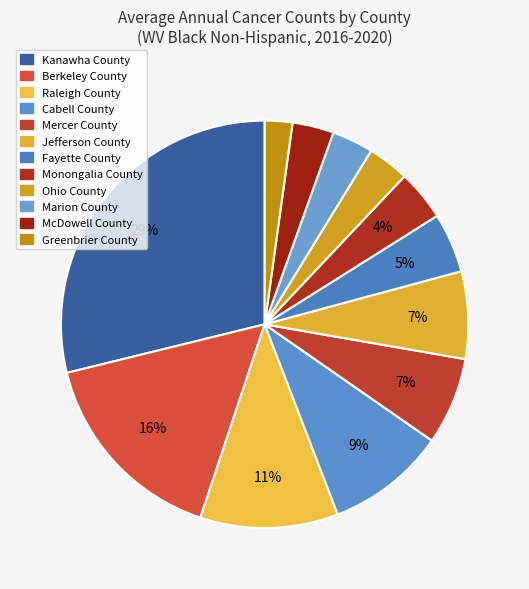

Is it true that Ohio County is 9% of the pie?

False